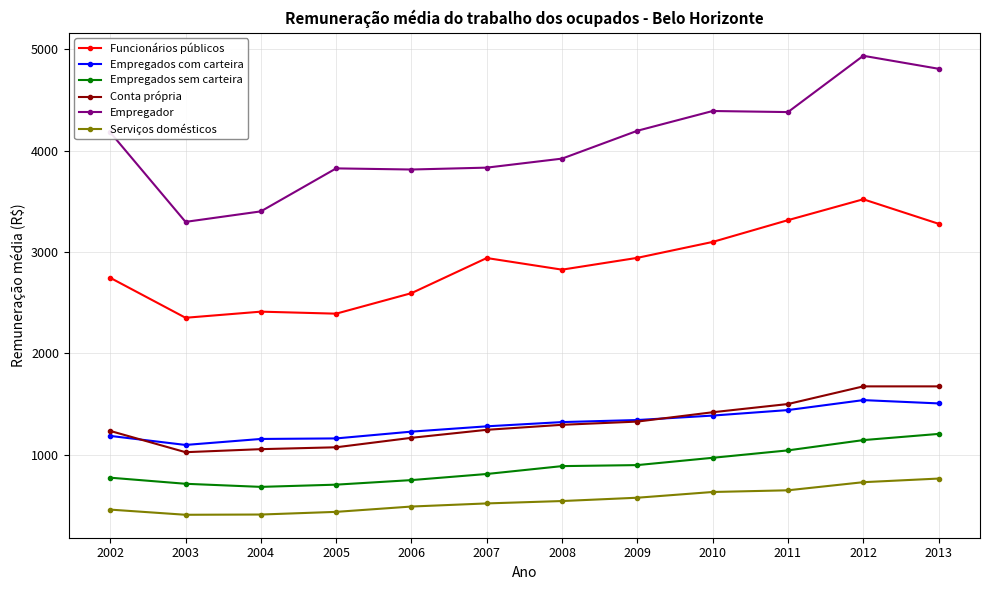

True or false: Serviços domésticos and Funcionários públicos cross at least once.

False